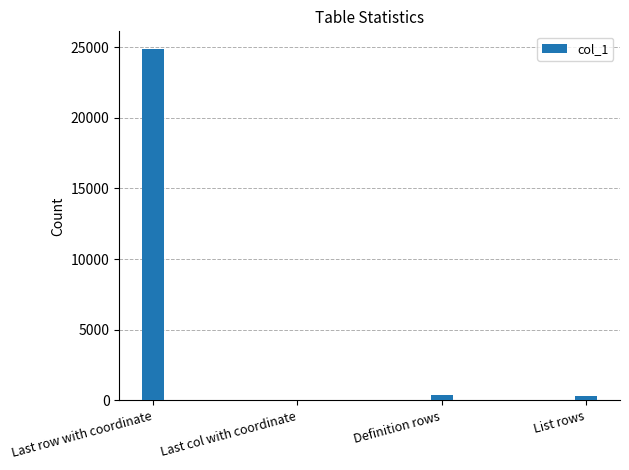

Between List rows and Last row with coordinate, which is larger?

Last row with coordinate